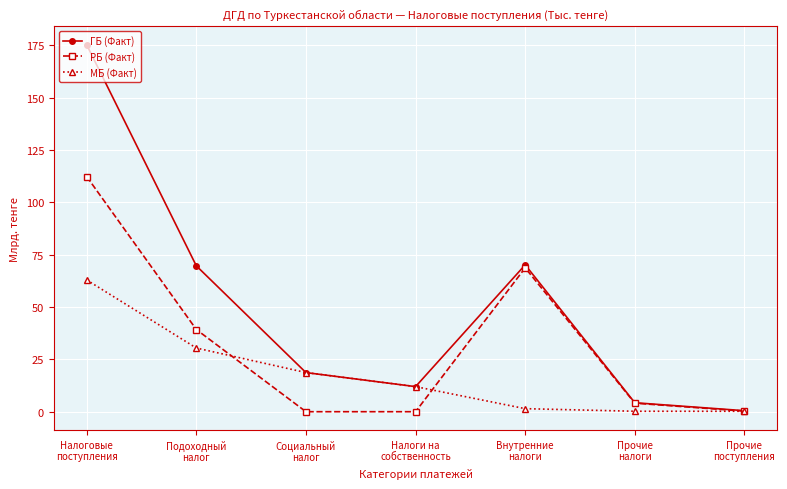

Rank the series by their maximum value, from lowest to highest.

МБ (Факт), РБ (Факт), ГБ (Факт)